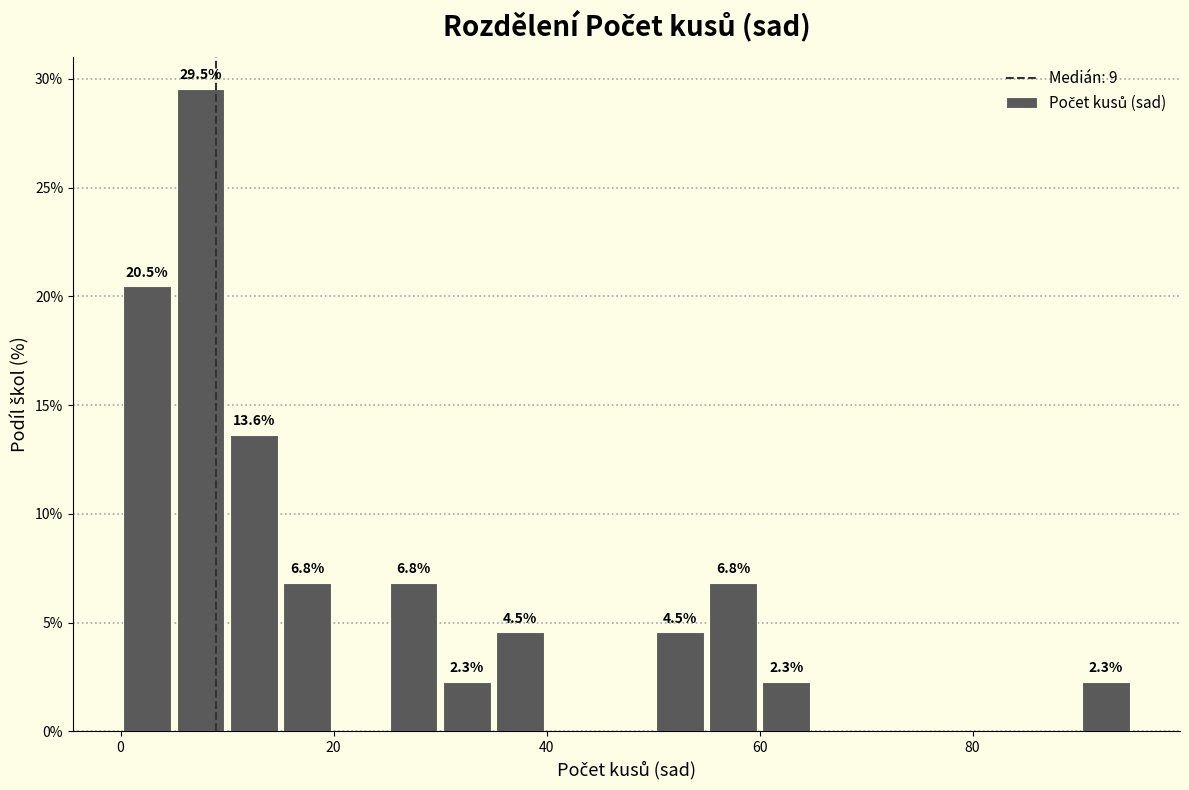

Read against the x-axis, roughly where is the centre of the tallest bar?

8